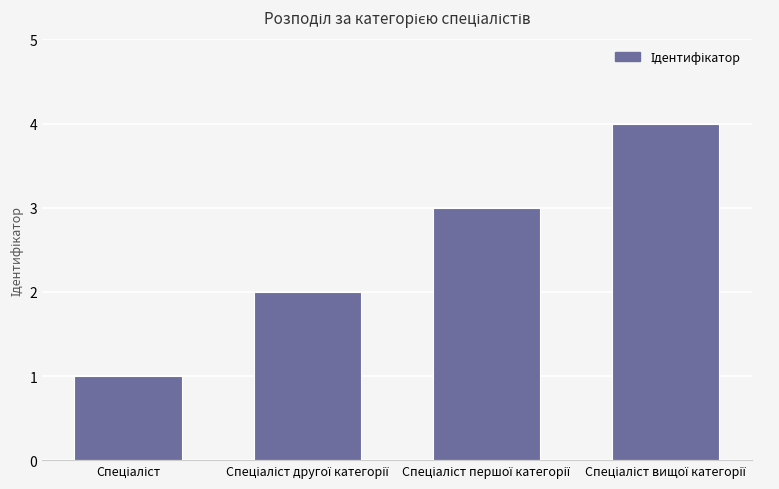

Reading right to left, extract all data points from this chart.

4	3	2	1